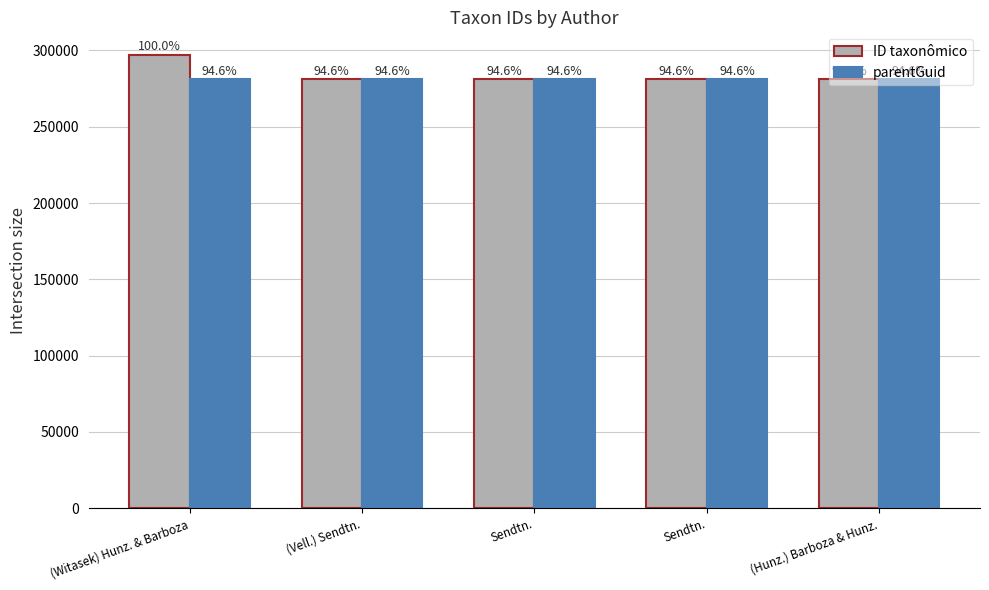

What is the spread (max minus min) of values at Sendtn.?

12